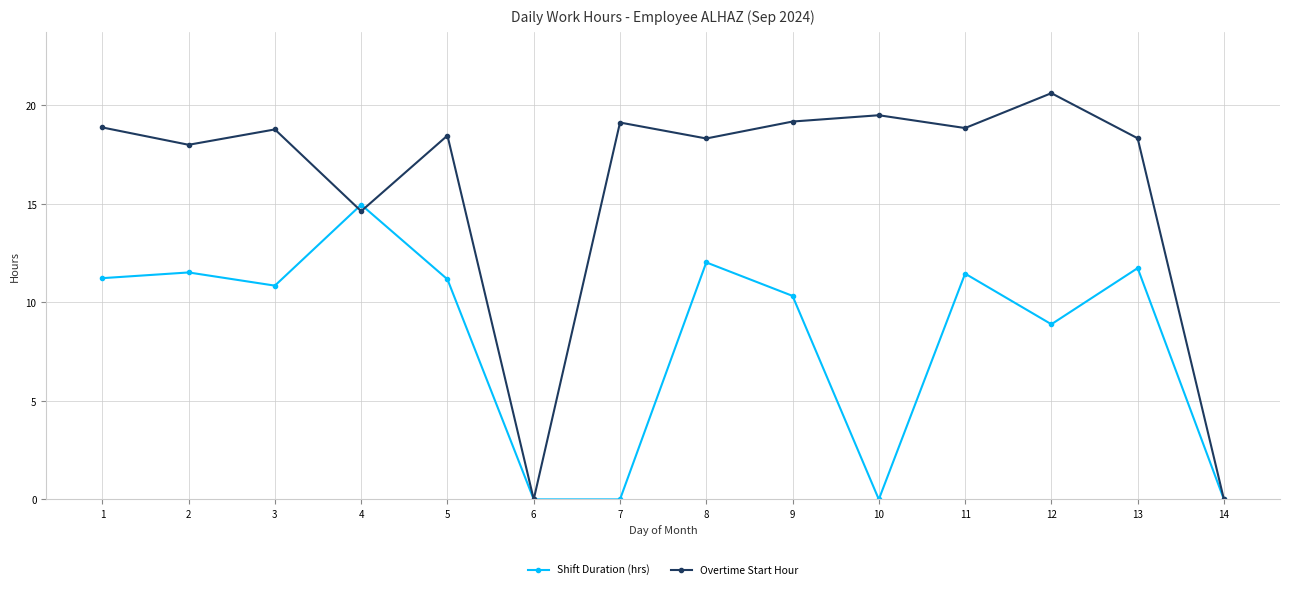

What is the average value of the Overtime Start Hour series?

15.9